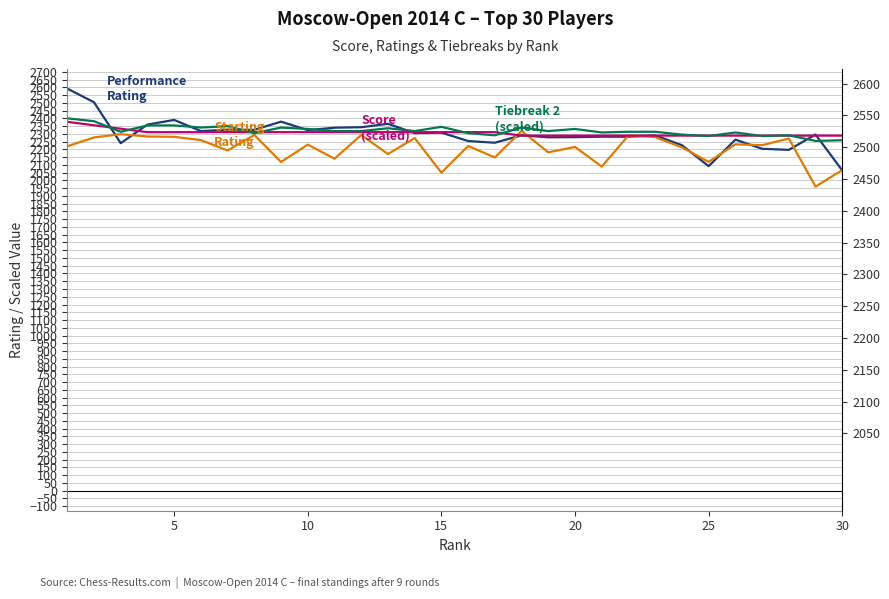

What is the lowest value of the Tiebreak 2 (scaled) series?

2254.5